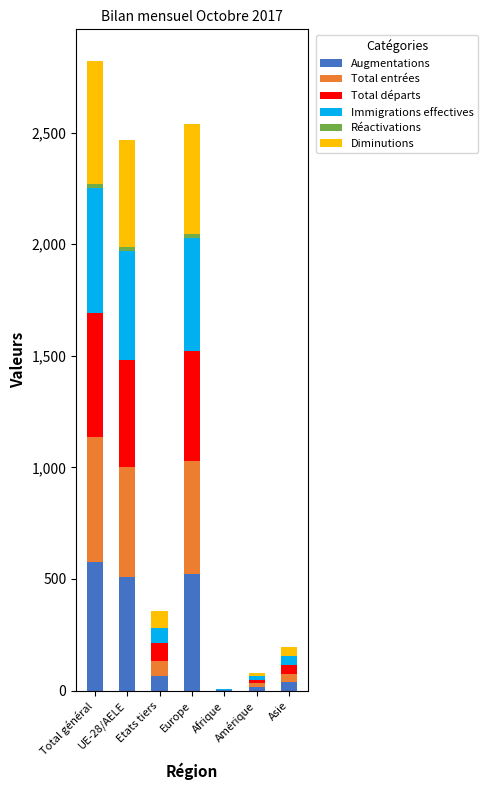

The Augmentations series shows 578 at Total général. True or false?

True